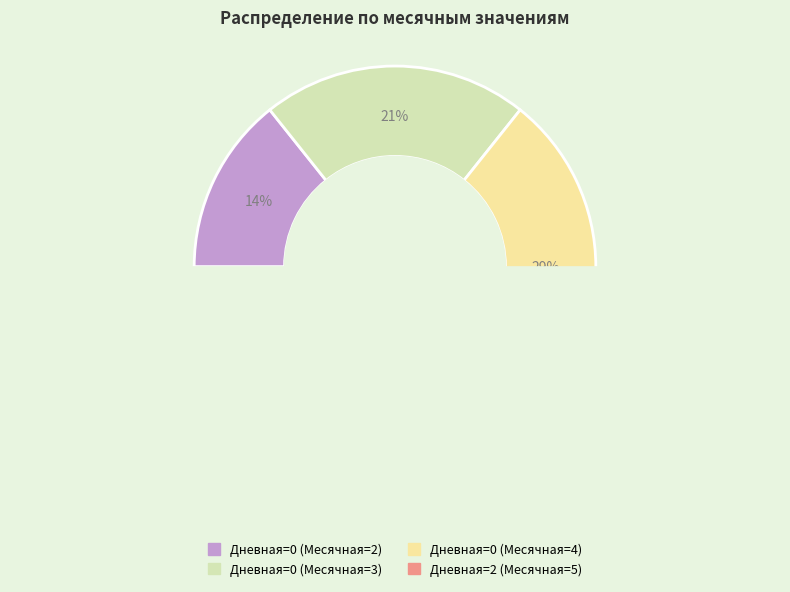

Is there a majority slice in this chart?

No